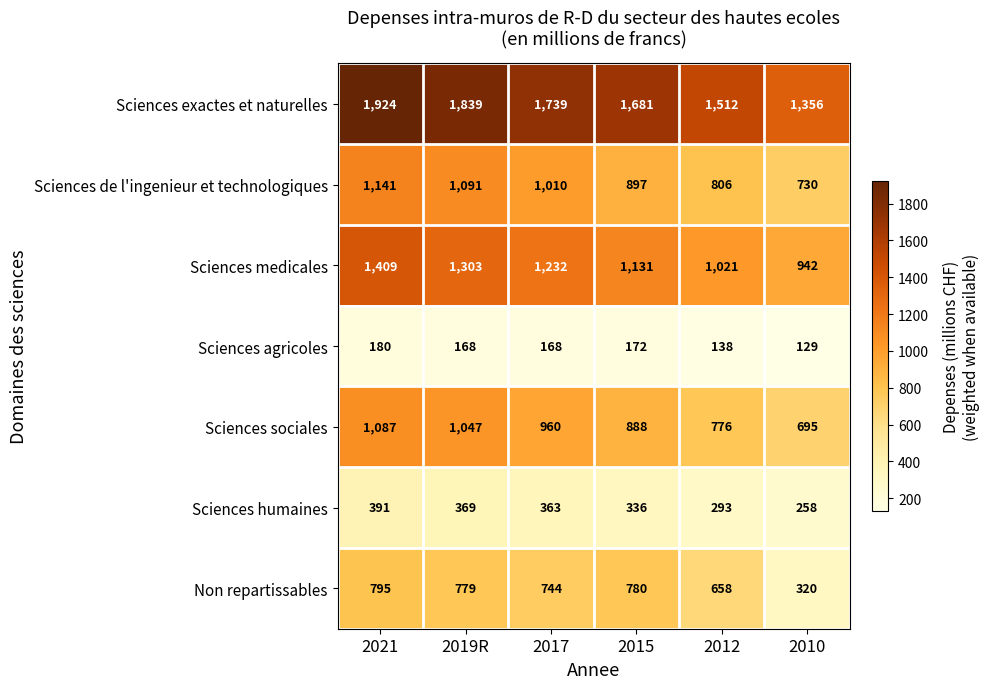

How many series are shown in this chart?

7